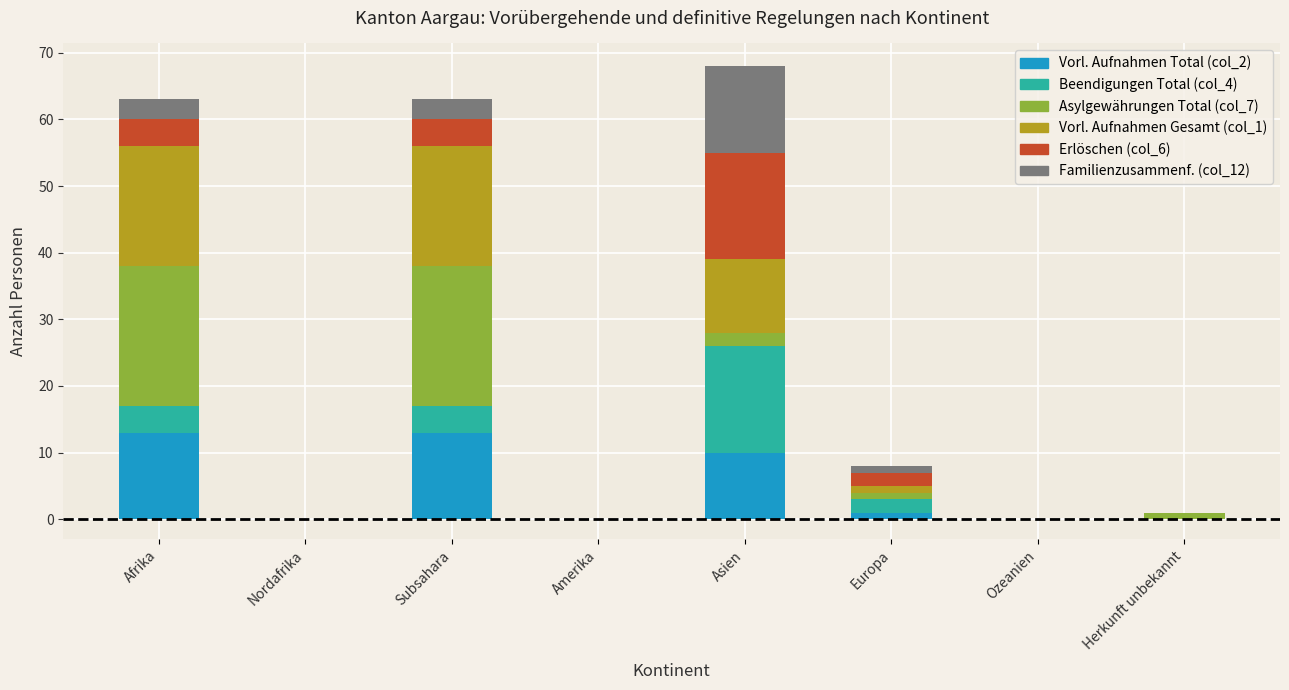

How many distinct data groups are displayed?

6